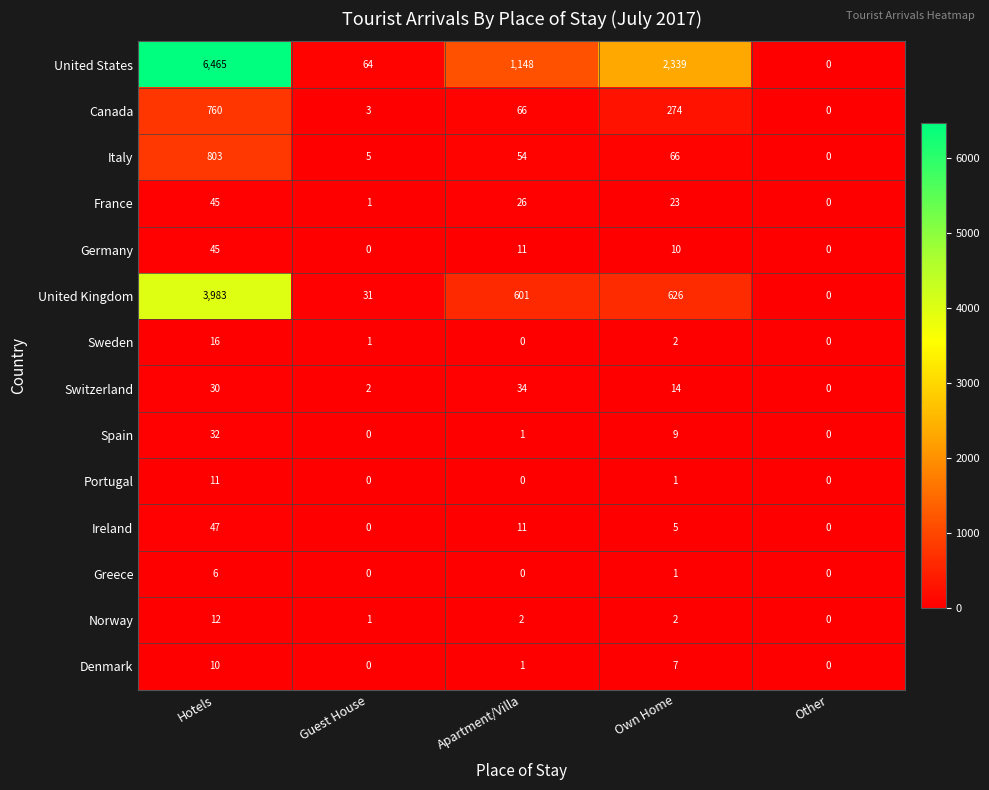

What is the difference between the maximum and minimum values in the Spain series?

32